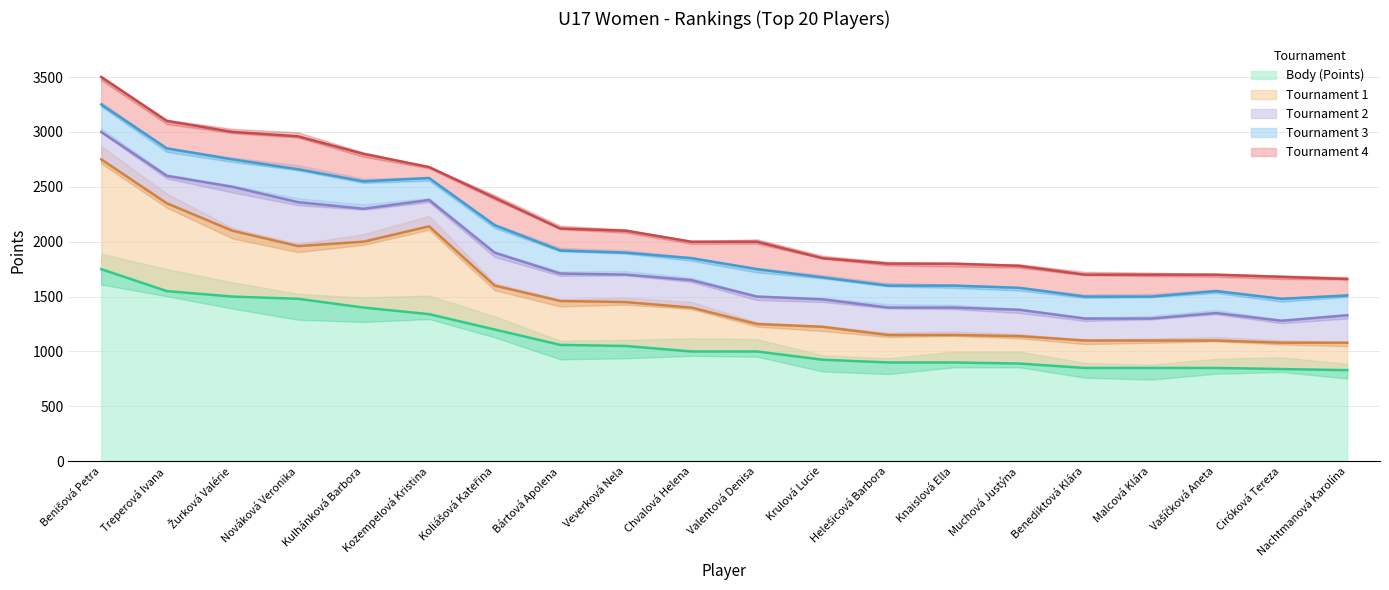

True or false: Tournament 1 and Body (Points) intersect in this chart.

False